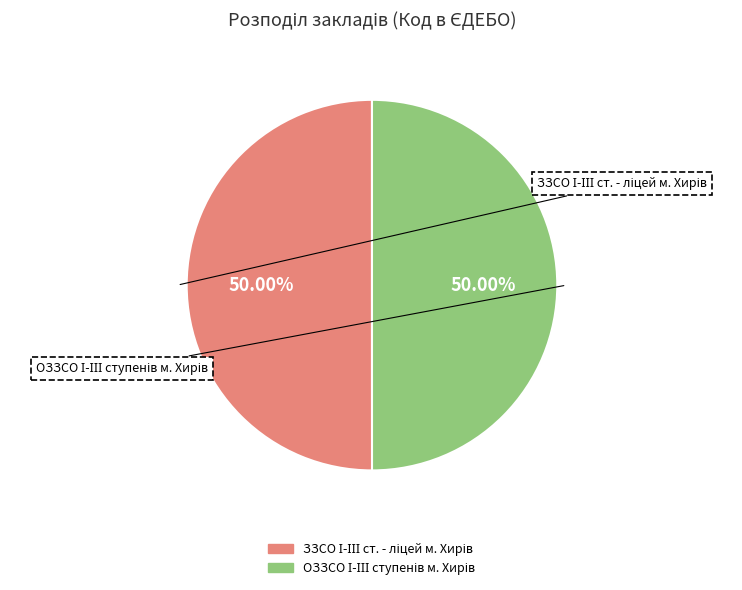

Which category has the smallest portion of the pie?

ОЗЗСО І-ІІІ ступенів м. Хирів